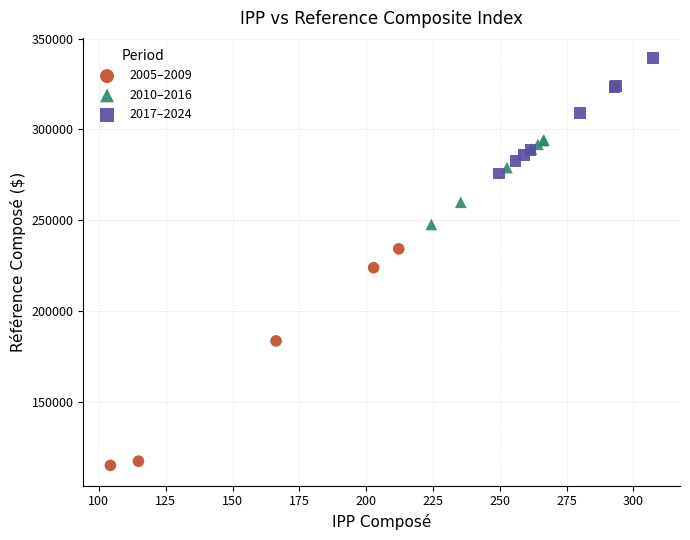

Which series reaches the minimum Y coordinate?

2005–2009